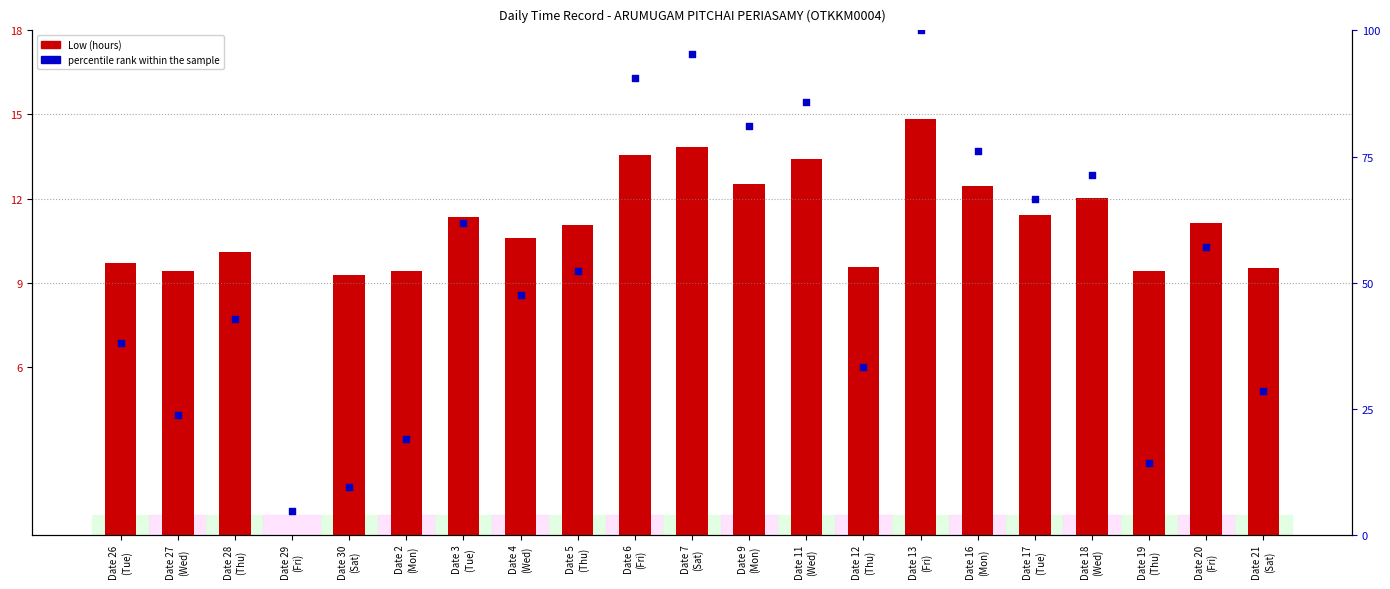

What are all the series names shown in the legend?

Low (hours), percentile rank within the sample